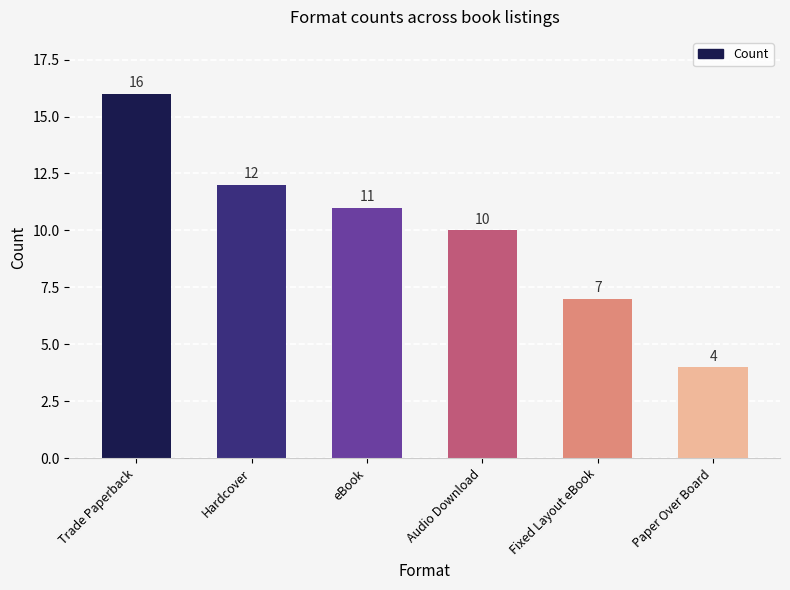

Reading left to right, extract all data points from this chart.

16	12	11	10	7	4